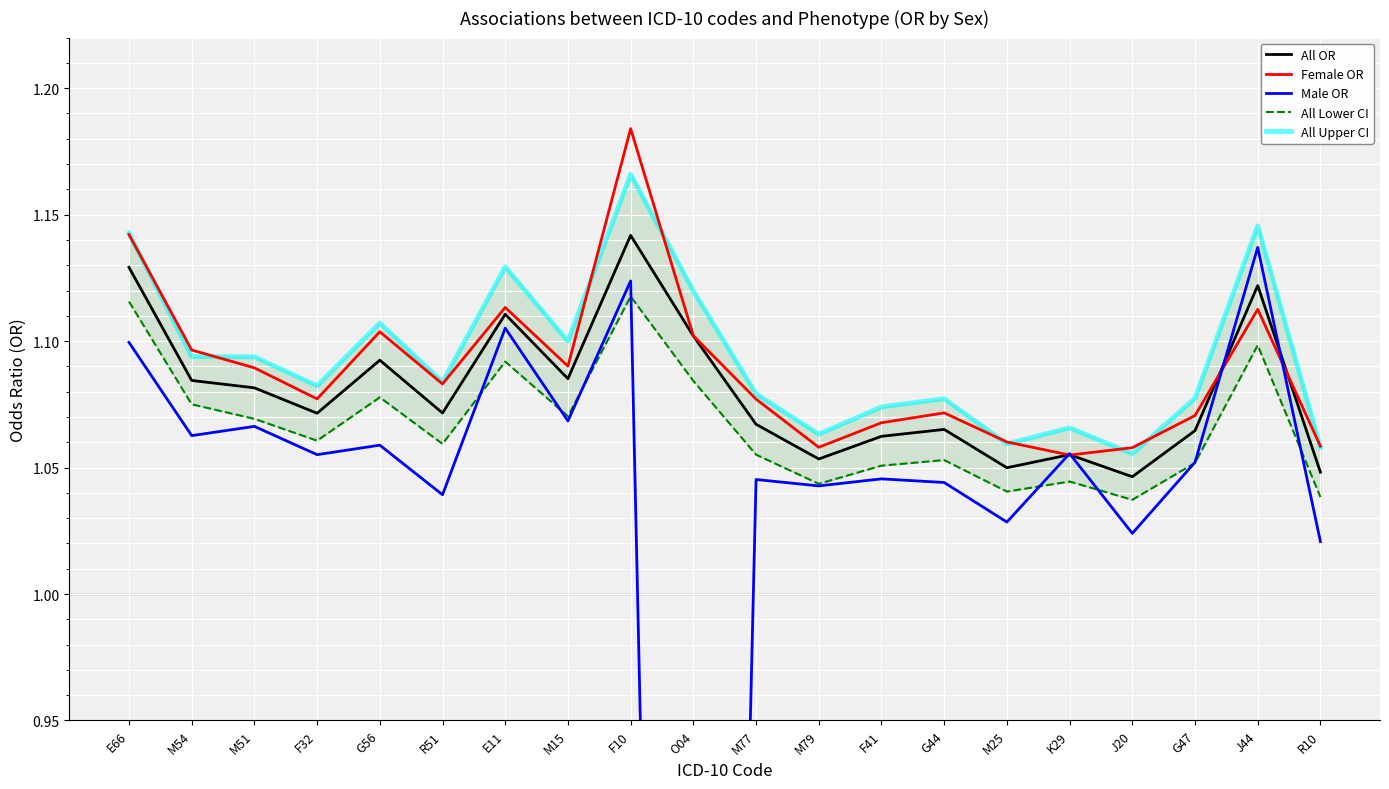

Is it true that All Upper CI equals 0.3 at G47?

False